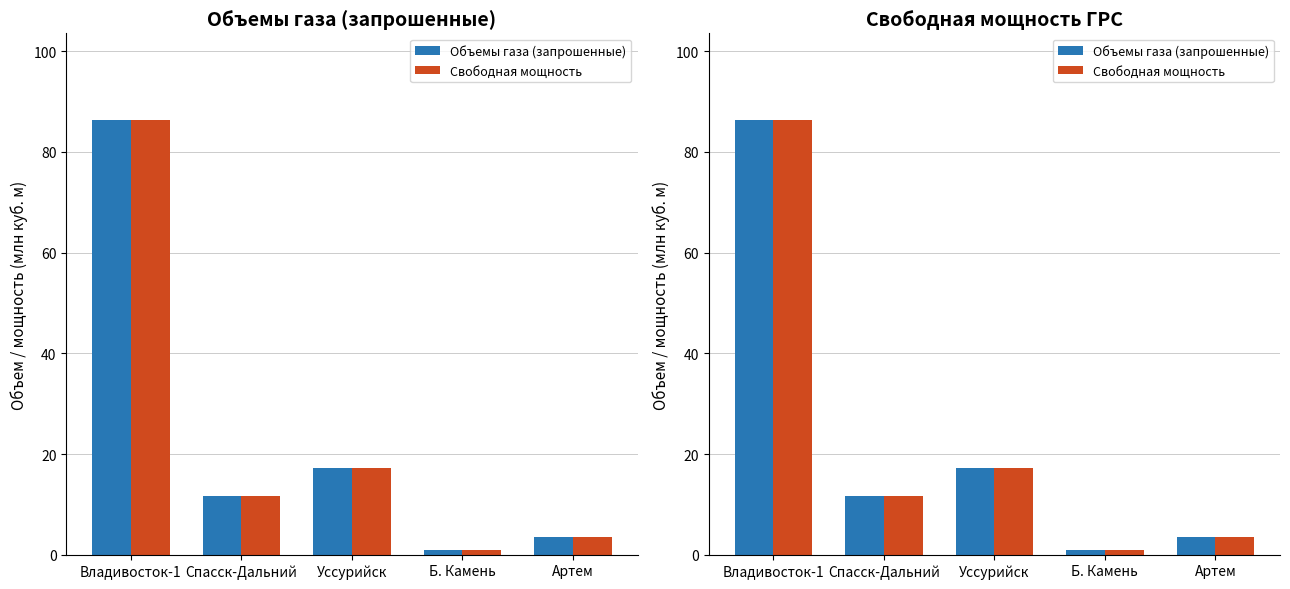

What is the average value of the Объемы газа (запрошенные) series?

23.9